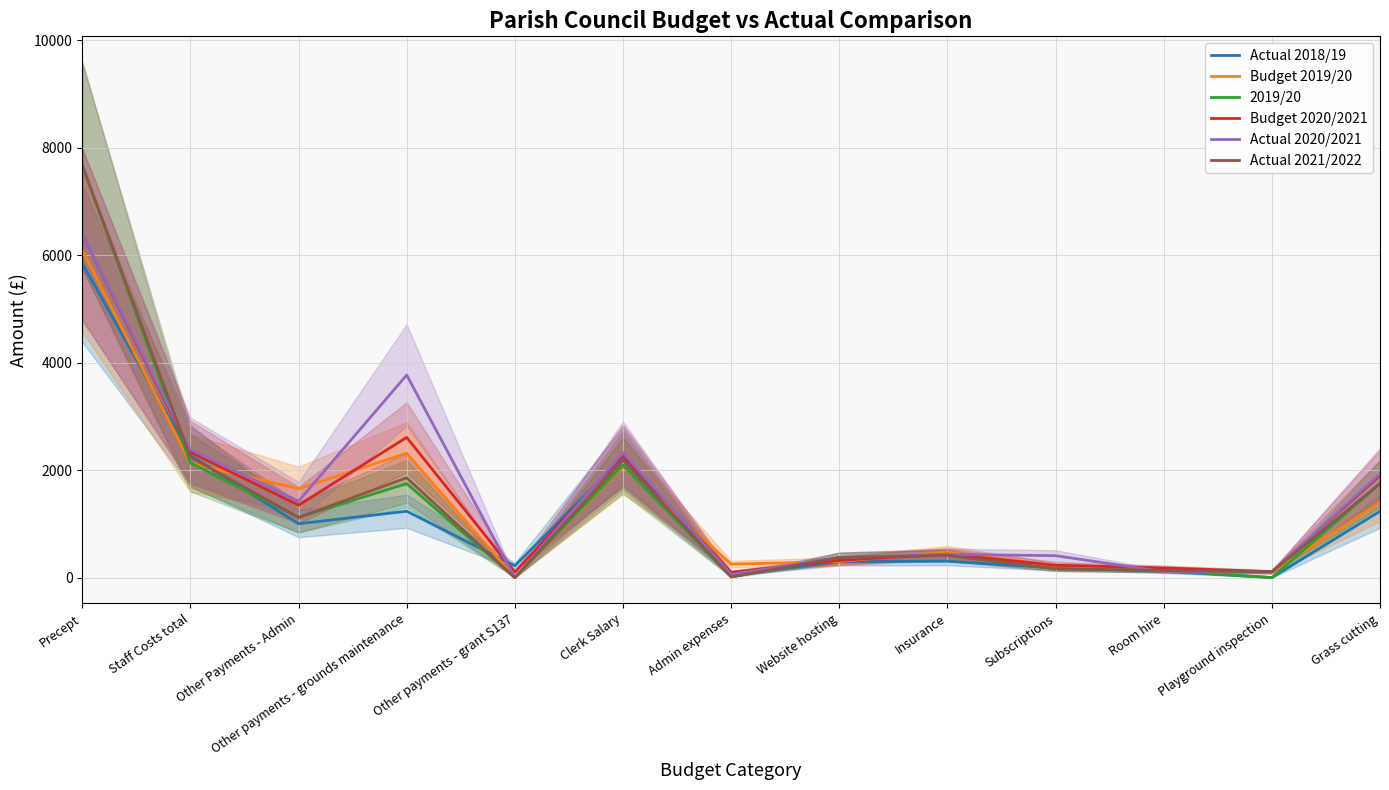

Which series changed the most between Other payments - grounds maintenance and Grass cutting?

Actual 2020/2021